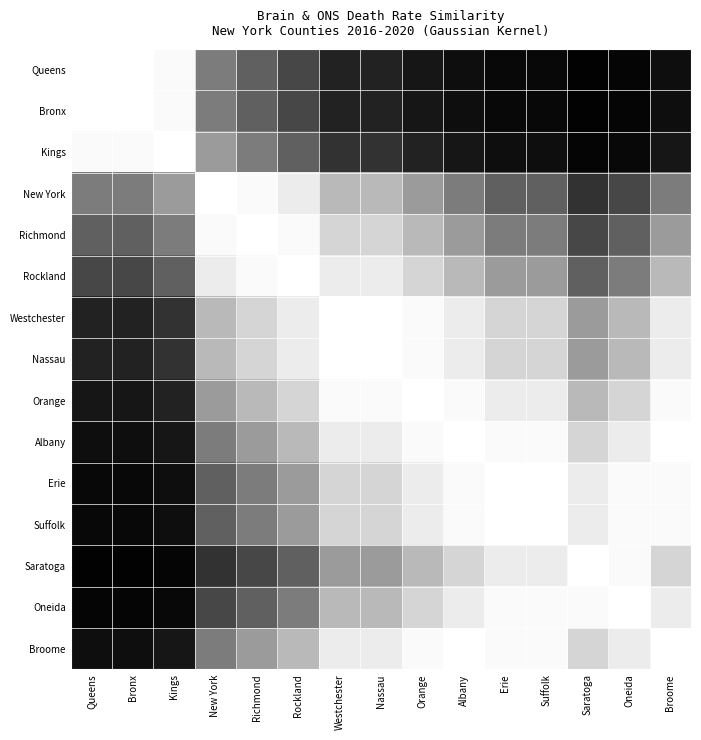

Reading left to right, what are all the values shown in this chart?

Queens: Queens=1.0	Bronx=1.0	Kings=1.0	New York=0.5	Richmond=0.4	Rockland=0.3	Westchester=0.1	Nassau=0.1	Orange=0.1	Albany=0.1	Erie=0.0	Suffolk=0.0	Saratoga=0.0	Oneida=0.0	Broome=0.1
Bronx: Queens=1.0	Bronx=1.0	Kings=1.0	New York=0.5	Richmond=0.4	Rockland=0.3	Westchester=0.1	Nassau=0.1	Orange=0.1	Albany=0.1	Erie=0.0	Suffolk=0.0	Saratoga=0.0	Oneida=0.0	Broome=0.1
Kings: Queens=1.0	Bronx=1.0	Kings=1.0	New York=0.6	Richmond=0.5	Rockland=0.4	Westchester=0.2	Nassau=0.2	Orange=0.1	Albany=0.1	Erie=0.1	Suffolk=0.1	Saratoga=0.0	Oneida=0.0	Broome=0.1
New York: Queens=0.5	Bronx=0.5	Kings=0.6	New York=1.0	Richmond=1.0	Rockland=0.9	Westchester=0.7	Nassau=0.7	Orange=0.6	Albany=0.5	Erie=0.4	Suffolk=0.4	Saratoga=0.2	Oneida=0.3	Broome=0.5
Richmond: Queens=0.4	Bronx=0.4	Kings=0.5	New York=1.0	Richmond=1.0	Rockland=1.0	Westchester=0.8	Nassau=0.8	Orange=0.7	Albany=0.6	Erie=0.5	Suffolk=0.5	Saratoga=0.3	Oneida=0.4	Broome=0.6
Rockland: Queens=0.3	Bronx=0.3	Kings=0.4	New York=0.9	Richmond=1.0	Rockland=1.0	Westchester=0.9	Nassau=0.9	Orange=0.8	Albany=0.7	Erie=0.6	Suffolk=0.6	Saratoga=0.4	Oneida=0.5	Broome=0.7
Westchester: Queens=0.1	Bronx=0.1	Kings=0.2	New York=0.7	Richmond=0.8	Rockland=0.9	Westchester=1.0	Nassau=1.0	Orange=1.0	Albany=0.9	Erie=0.8	Suffolk=0.8	Saratoga=0.6	Oneida=0.7	Broome=0.9
Nassau: Queens=0.1	Bronx=0.1	Kings=0.2	New York=0.7	Richmond=0.8	Rockland=0.9	Westchester=1.0	Nassau=1.0	Orange=1.0	Albany=0.9	Erie=0.8	Suffolk=0.8	Saratoga=0.6	Oneida=0.7	Broome=0.9
Orange: Queens=0.1	Bronx=0.1	Kings=0.1	New York=0.6	Richmond=0.7	Rockland=0.8	Westchester=1.0	Nassau=1.0	Orange=1.0	Albany=1.0	Erie=0.9	Suffolk=0.9	Saratoga=0.7	Oneida=0.8	Broome=1.0
Albany: Queens=0.1	Bronx=0.1	Kings=0.1	New York=0.5	Richmond=0.6	Rockland=0.7	Westchester=0.9	Nassau=0.9	Orange=1.0	Albany=1.0	Erie=1.0	Suffolk=1.0	Saratoga=0.8	Oneida=0.9	Broome=1.0
Erie: Queens=0.0	Bronx=0.0	Kings=0.1	New York=0.4	Richmond=0.5	Rockland=0.6	Westchester=0.8	Nassau=0.8	Orange=0.9	Albany=1.0	Erie=1.0	Suffolk=1.0	Saratoga=0.9	Oneida=1.0	Broome=1.0
Suffolk: Queens=0.0	Bronx=0.0	Kings=0.1	New York=0.4	Richmond=0.5	Rockland=0.6	Westchester=0.8	Nassau=0.8	Orange=0.9	Albany=1.0	Erie=1.0	Suffolk=1.0	Saratoga=0.9	Oneida=1.0	Broome=1.0
Saratoga: Queens=0.0	Bronx=0.0	Kings=0.0	New York=0.2	Richmond=0.3	Rockland=0.4	Westchester=0.6	Nassau=0.6	Orange=0.7	Albany=0.8	Erie=0.9	Suffolk=0.9	Saratoga=1.0	Oneida=1.0	Broome=0.8
Oneida: Queens=0.0	Bronx=0.0	Kings=0.0	New York=0.3	Richmond=0.4	Rockland=0.5	Westchester=0.7	Nassau=0.7	Orange=0.8	Albany=0.9	Erie=1.0	Suffolk=1.0	Saratoga=1.0	Oneida=1.0	Broome=0.9
Broome: Queens=0.1	Bronx=0.1	Kings=0.1	New York=0.5	Richmond=0.6	Rockland=0.7	Westchester=0.9	Nassau=0.9	Orange=1.0	Albany=1.0	Erie=1.0	Suffolk=1.0	Saratoga=0.8	Oneida=0.9	Broome=1.0